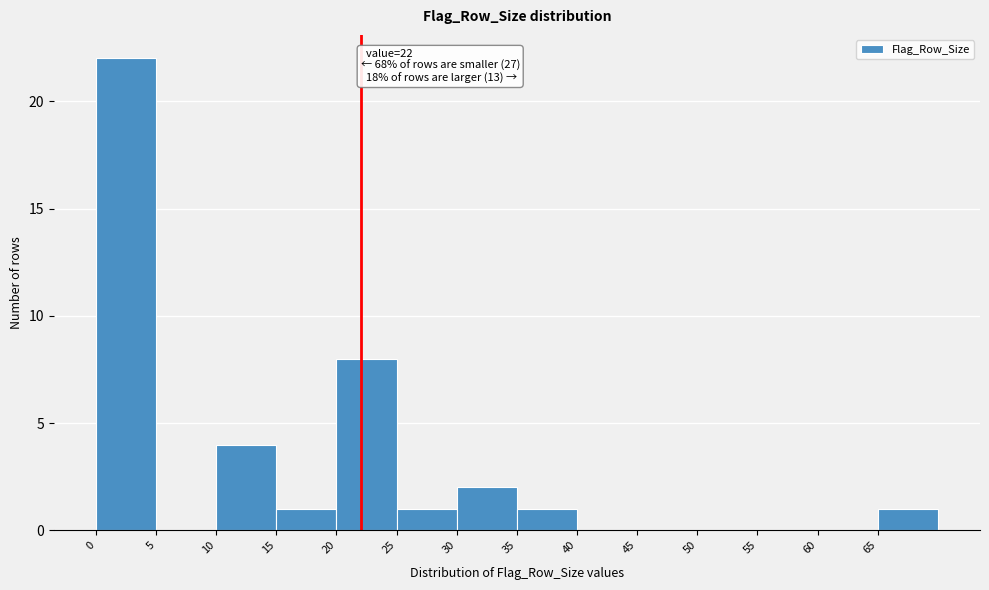

Which range on the x-axis has the tallest bar?

0 to 5